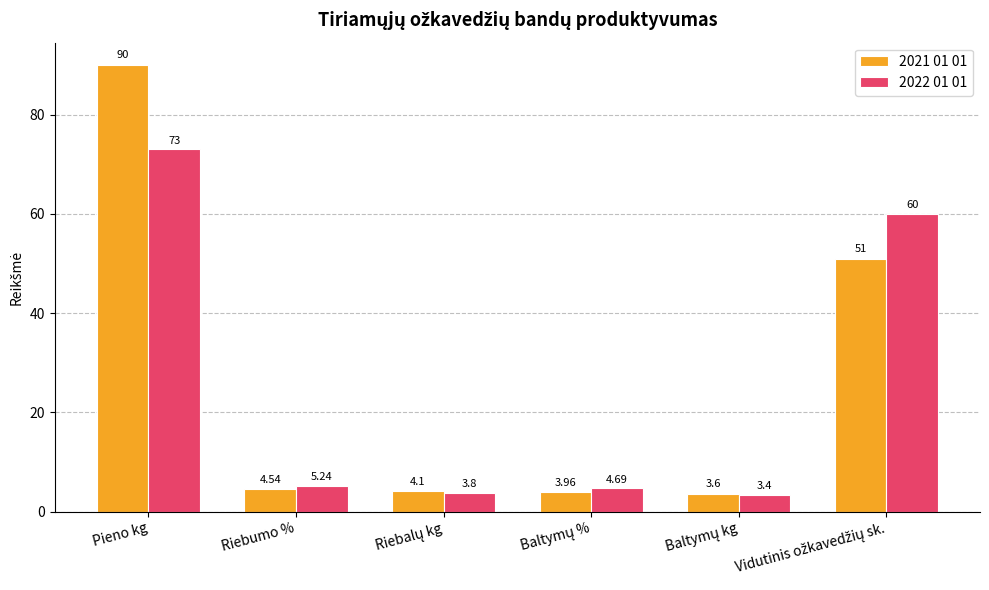

What is the value of the 2022 01 01 bar at the 6th from the left?

60.0